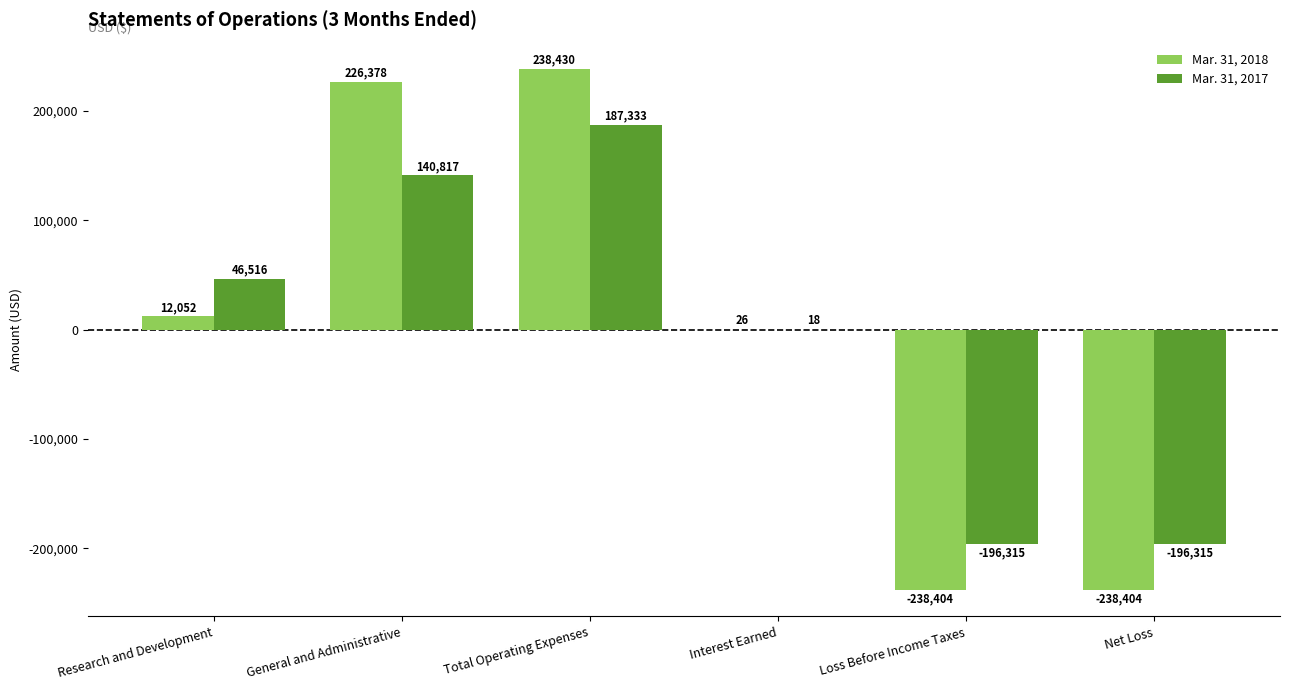

How many Mar. 31, 2017 values are between -196315 and 140817?

5